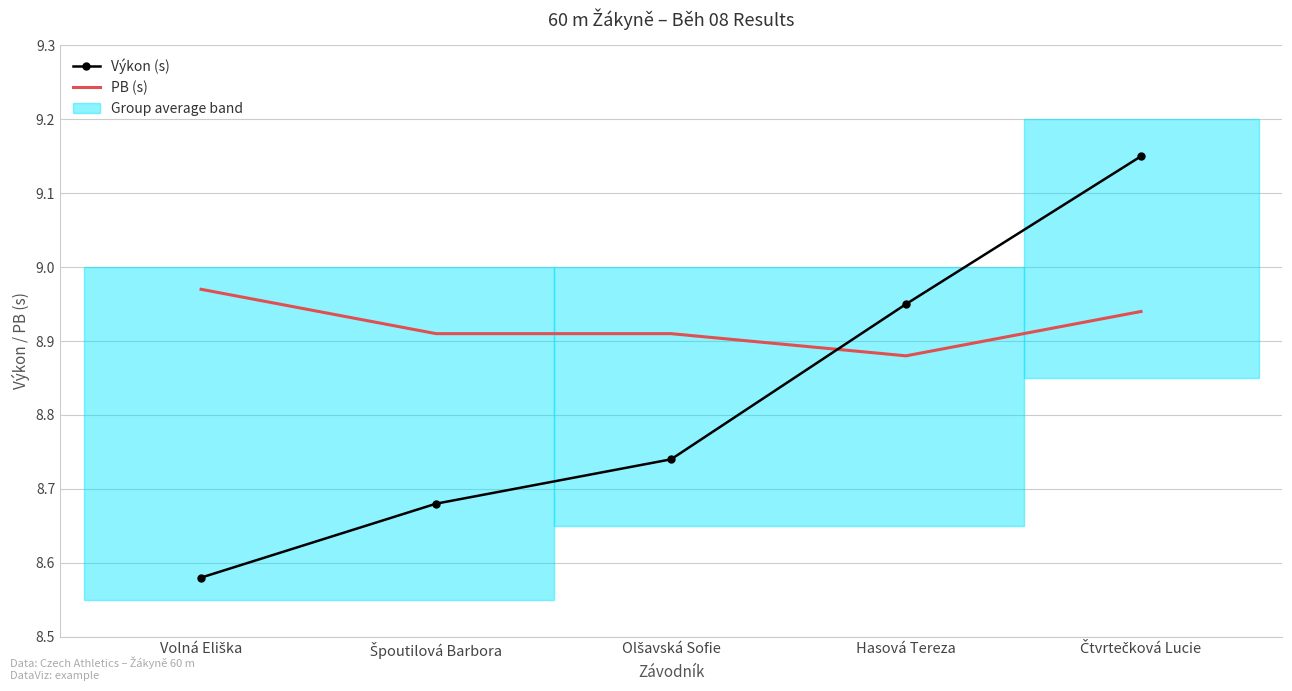

What is the greatest value displayed?

9.2